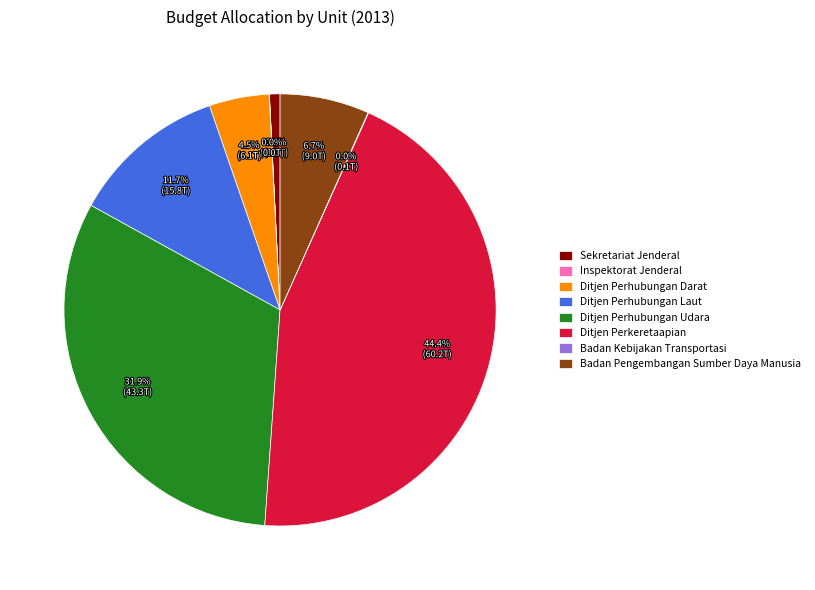

Which category has the biggest portion of the pie?

Ditjen Perkeretaapian